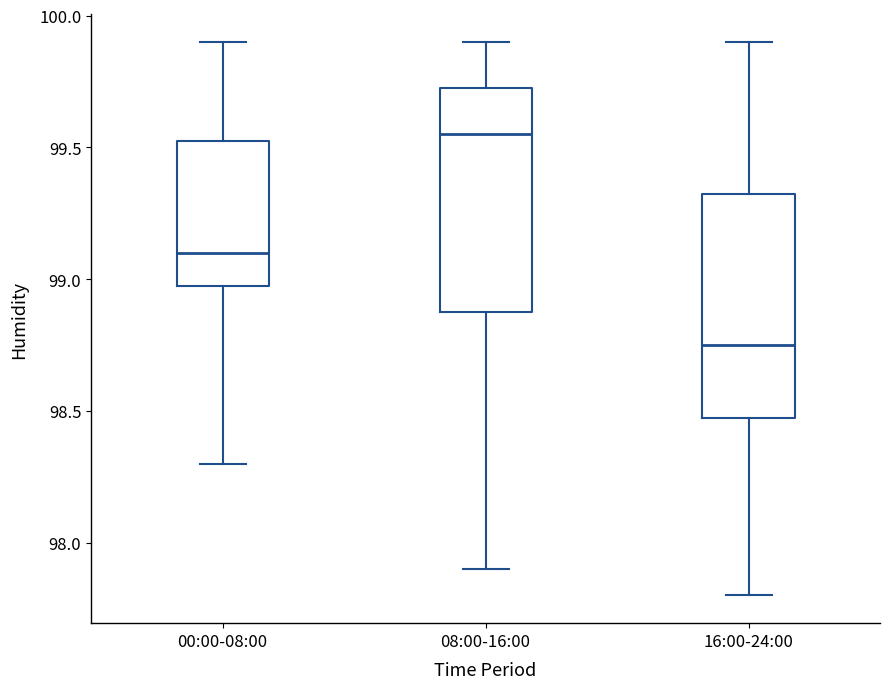

Where is the upper edge of the box for 08:00-16:00 on the y-axis? The values are not printed on the chart, so give them approximately, as read against the axis.

99.75